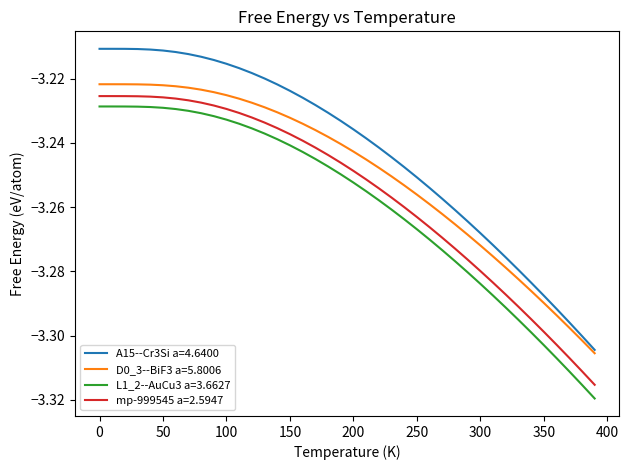

True or false: D0_3--BiF3 a=5.8006 and mp-999545 a=2.5947 intersect in this chart.

False